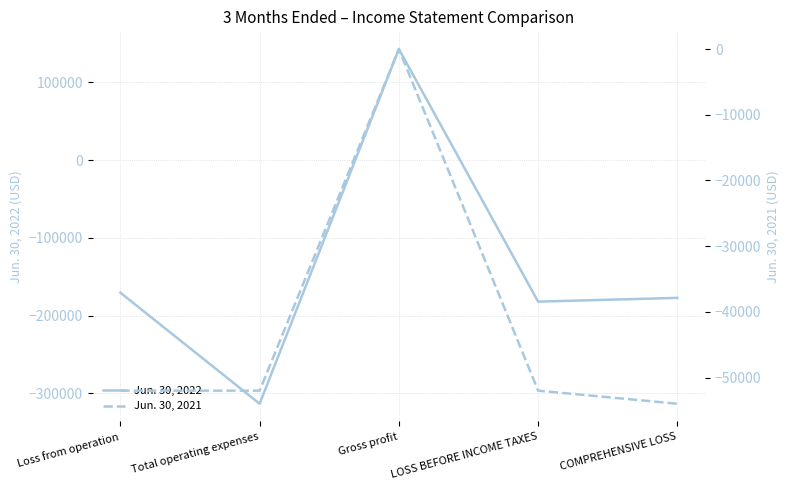

Does the chart display data point markers on the line(s)?

No